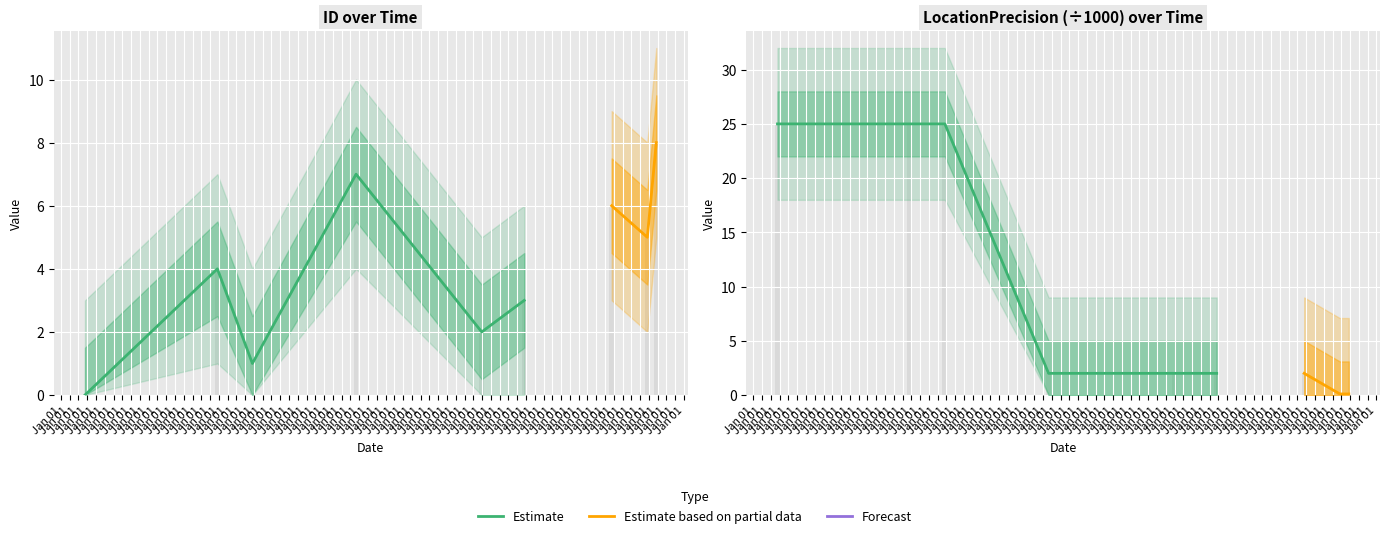

At which category is the sum across all series the highest?

Jan 01